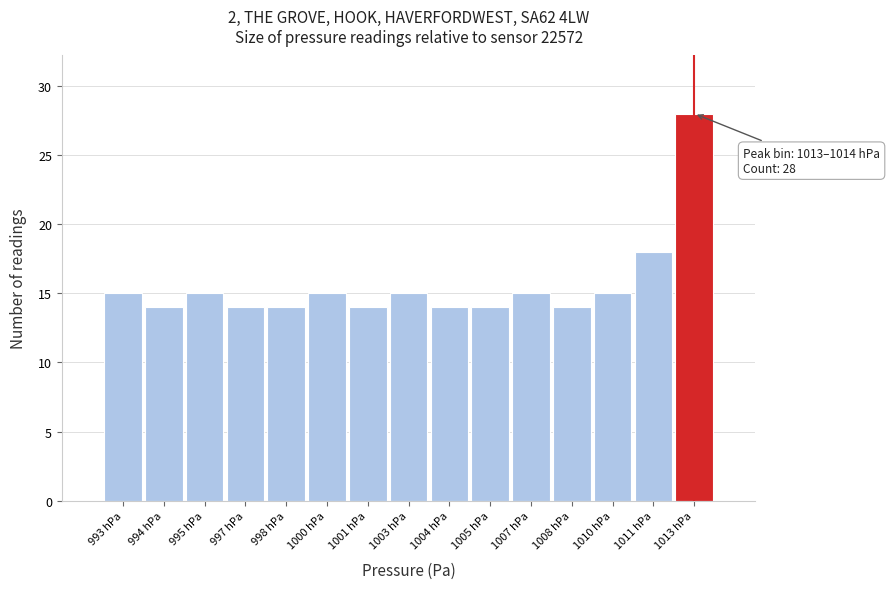

Reading left to right, transcribe all the data shown in this chart.

15	14	15	14	14	15	14	15	14	14	15	14	15	18	28